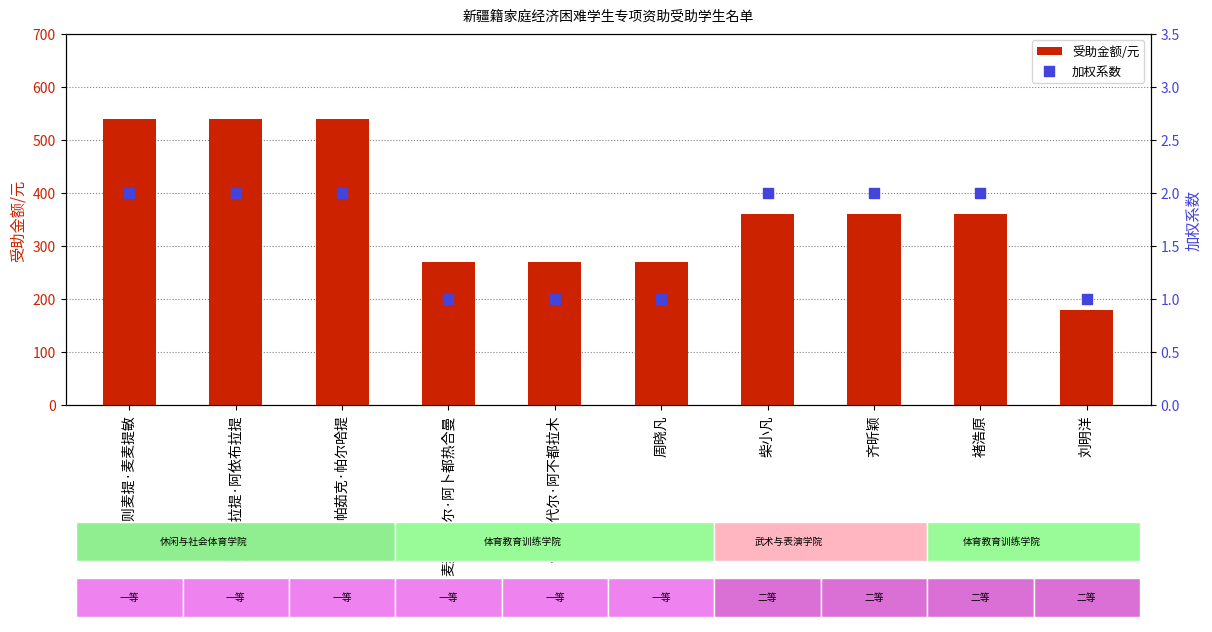

Which series reaches the minimum Y coordinate?

加权系数